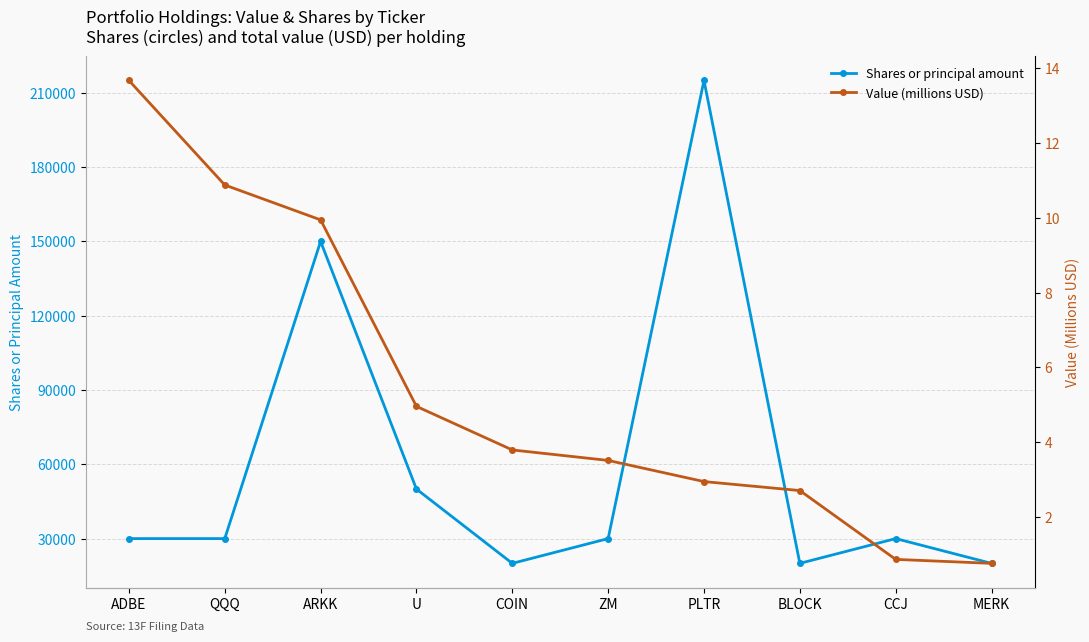

What is the sum of the Value (millions USD) values at PLTR and U?

7.9